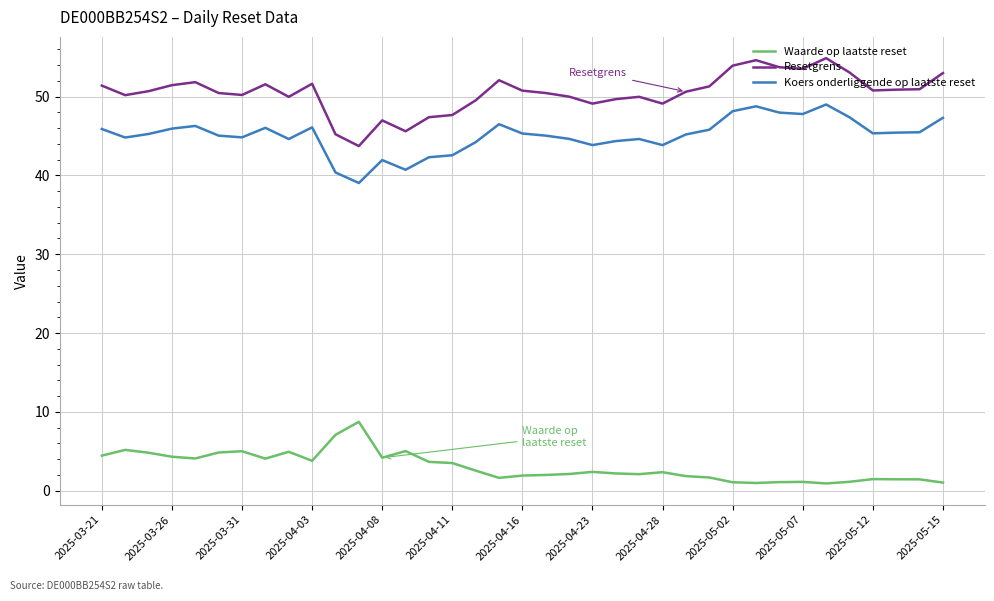

What is the maximum value shown in the chart?

54.9